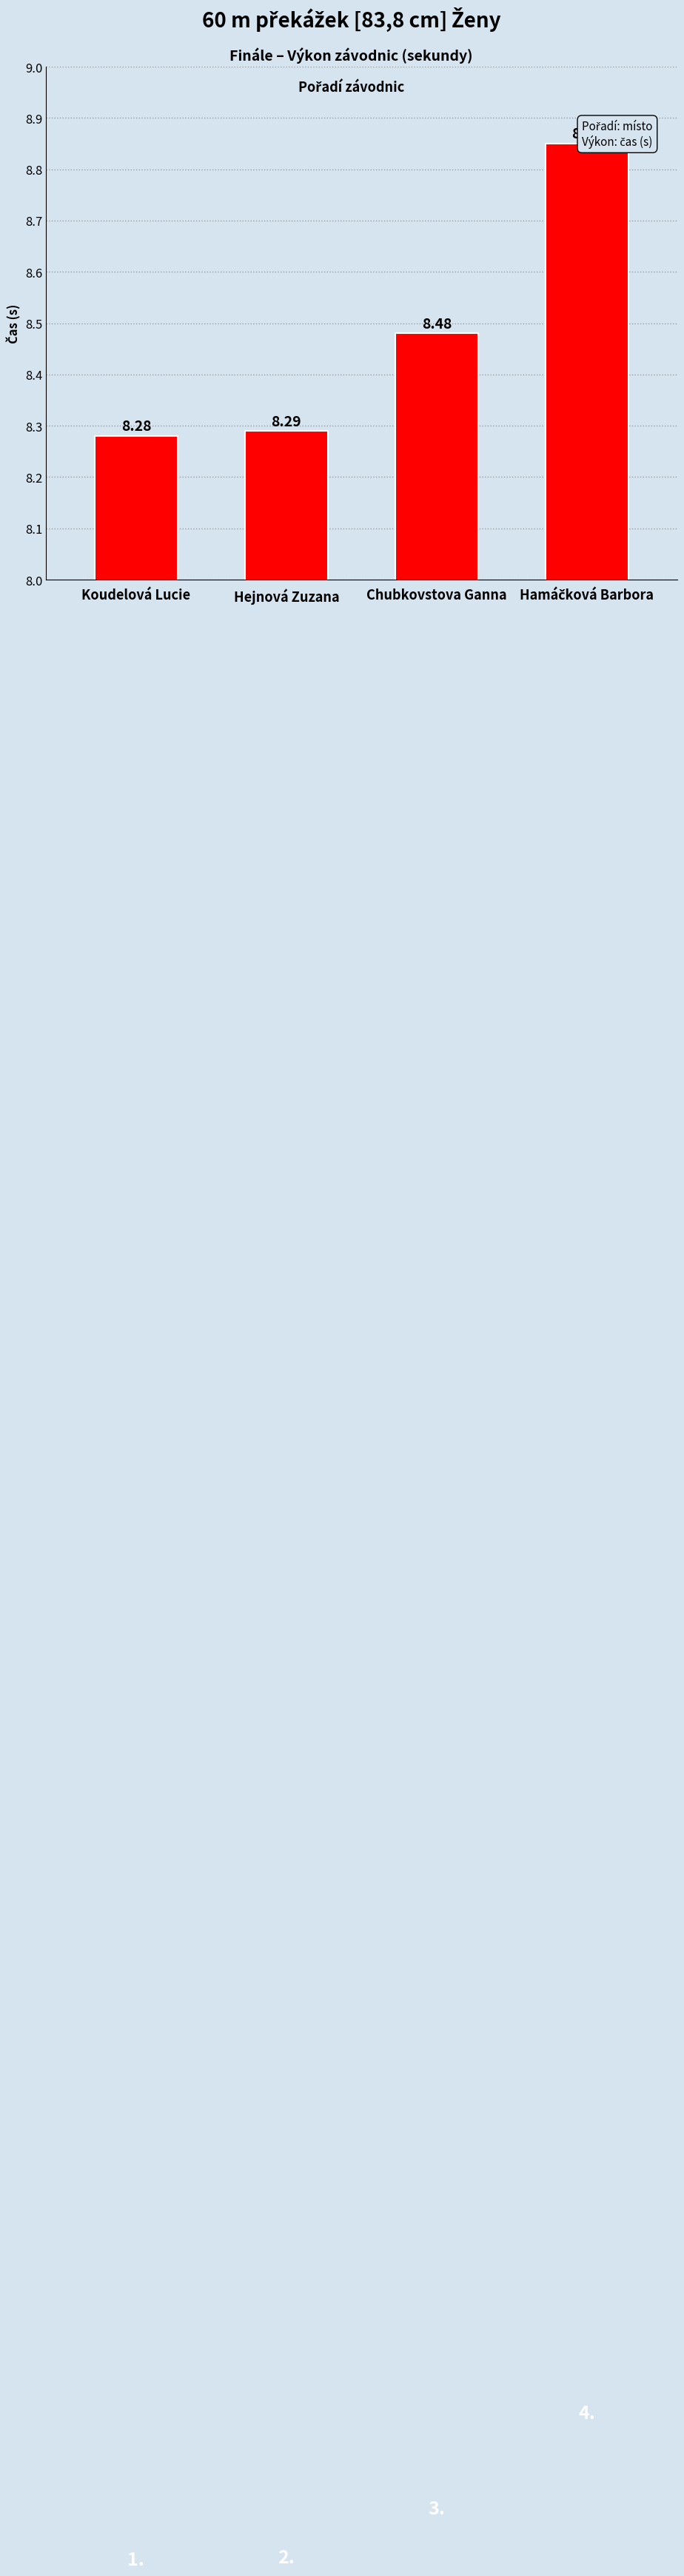

What is the sum of all values?

33.9